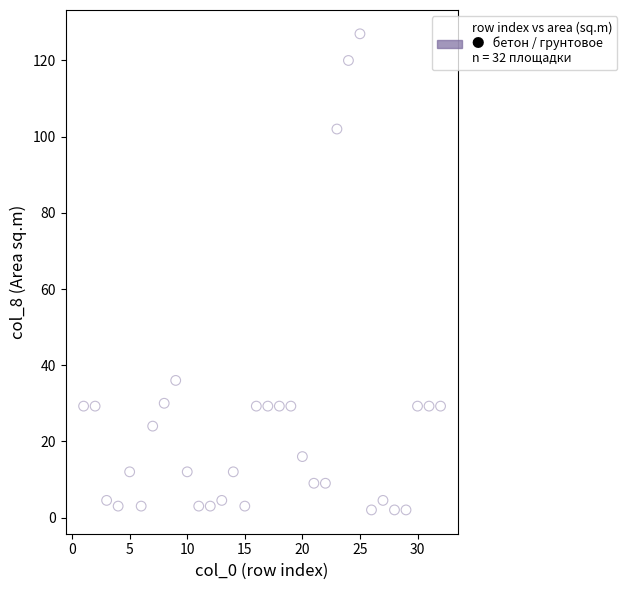

What Y value in the scatter plot is closest to 64?

36.0